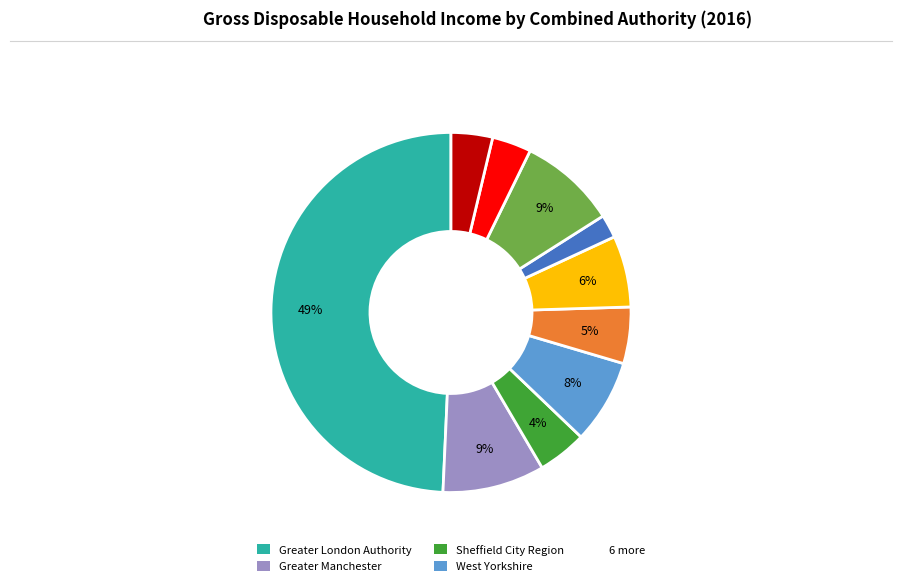

How many slices are in this pie chart?

10